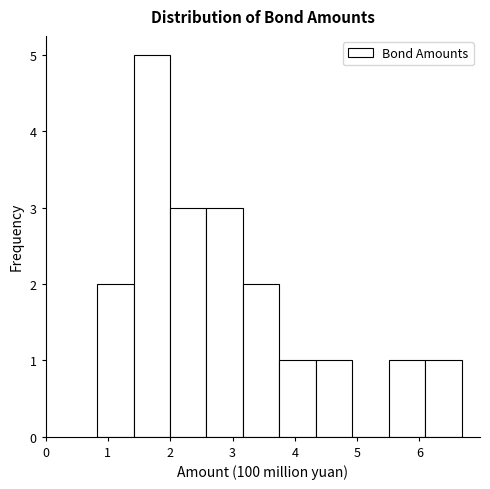

Reading left to right, transcribe this chart: for each bar, give the range it covers on the x-axis and its height. Neither the bar edges nor the heights are printed on the chart, so give them approximately, as read against the axes.

0.8 to 1.4: 2
1.4 to 2.0: 5
2.0 to 2.6: 3
2.6 to 3.2: 3
3.2 to 3.8: 2
3.8 to 4.3: 1
4.3 to 4.9: 1
4.9 to 5.5: 0
5.5 to 6.1: 1
6.1 to 6.7: 1